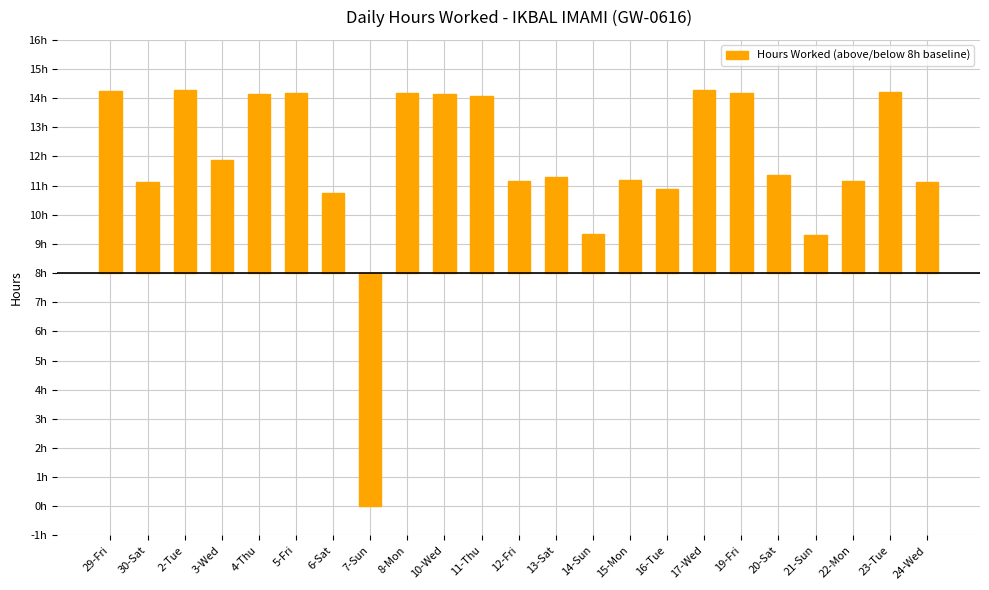

Does the chart contain any negative values?

Yes